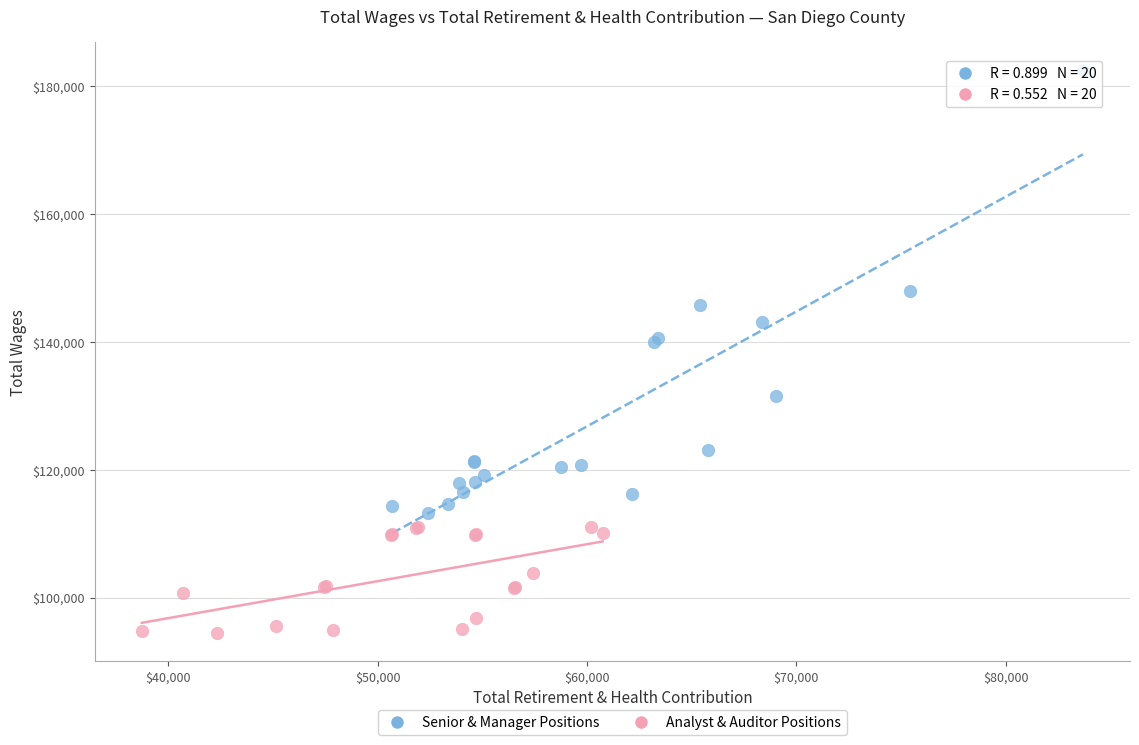

Which series has the largest Y range (max minus min)?

Senior & Manager Positions